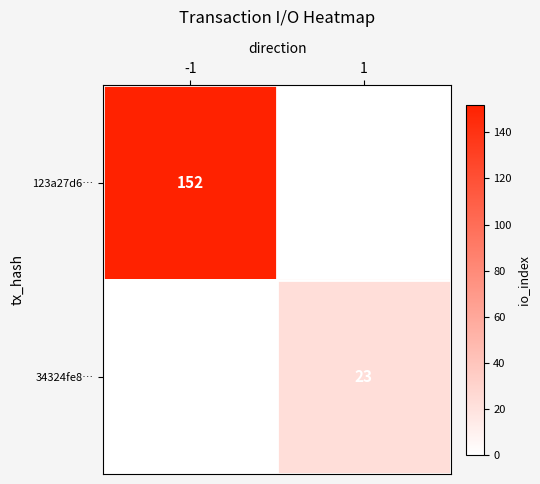

The value of 34324fe8… at 1 is 23. True or false?

True